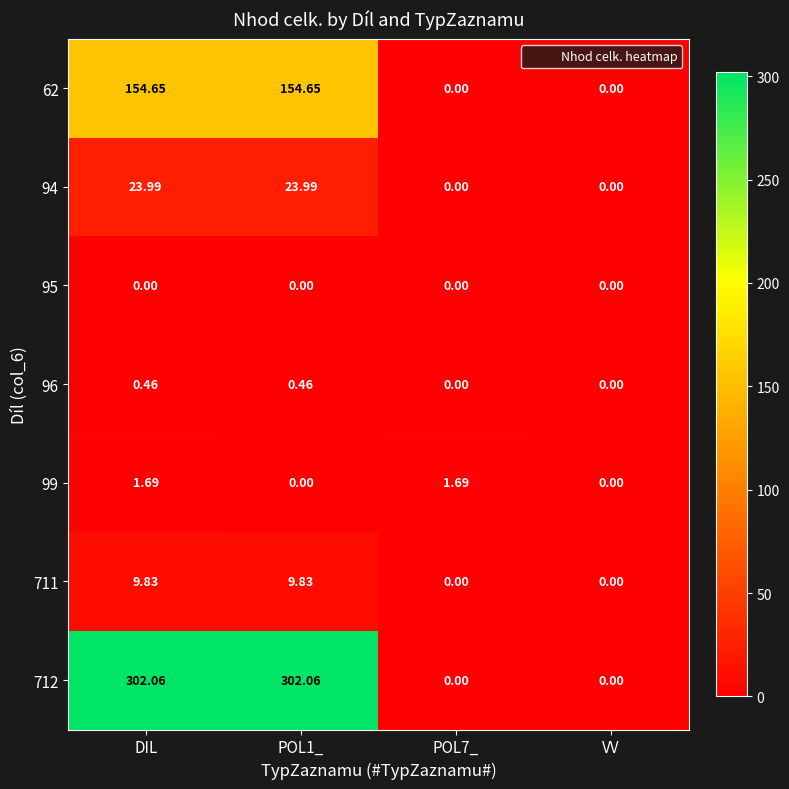

At which label does 711 first exceed 9?

DIL